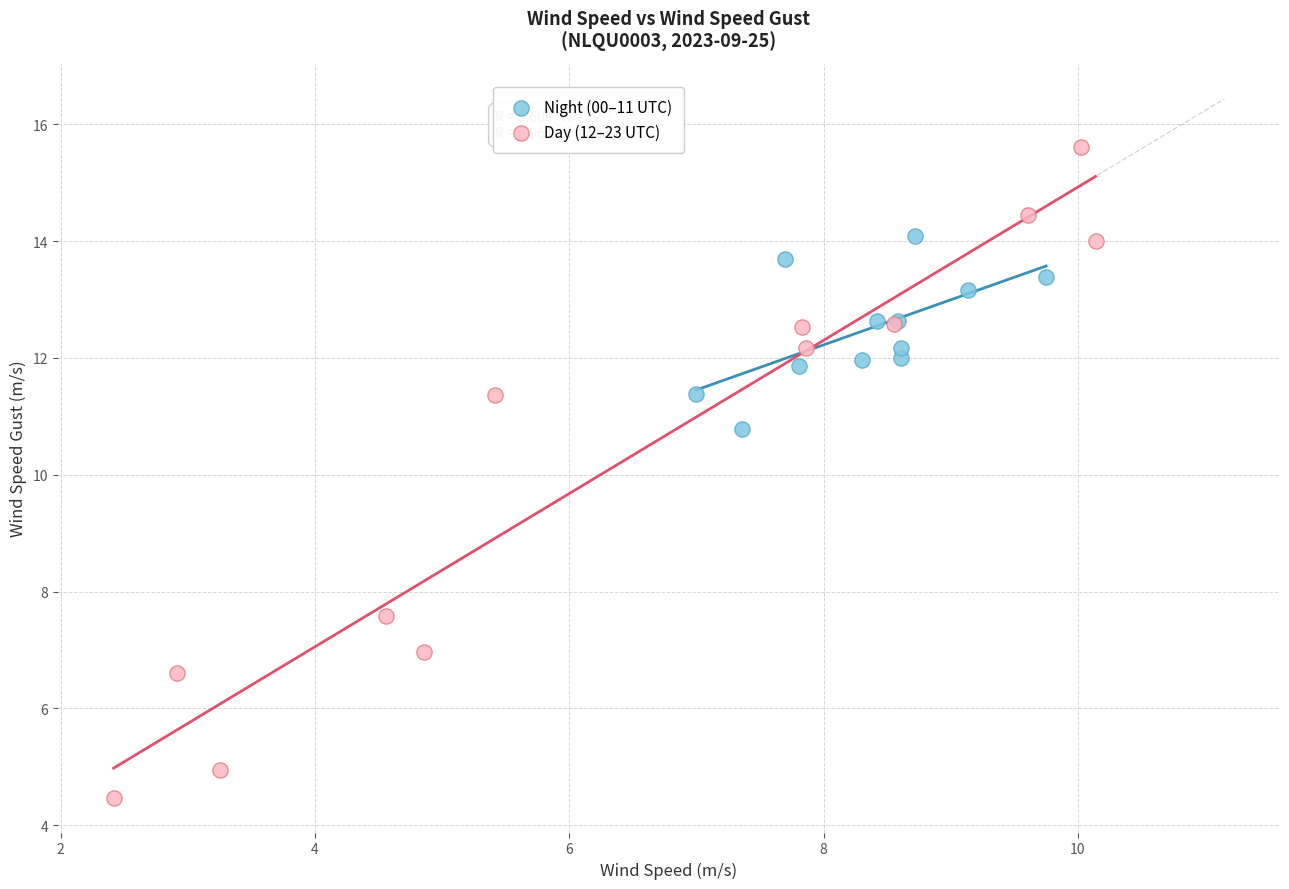

Which series contains the highest Y value?

Day (12–23 UTC)